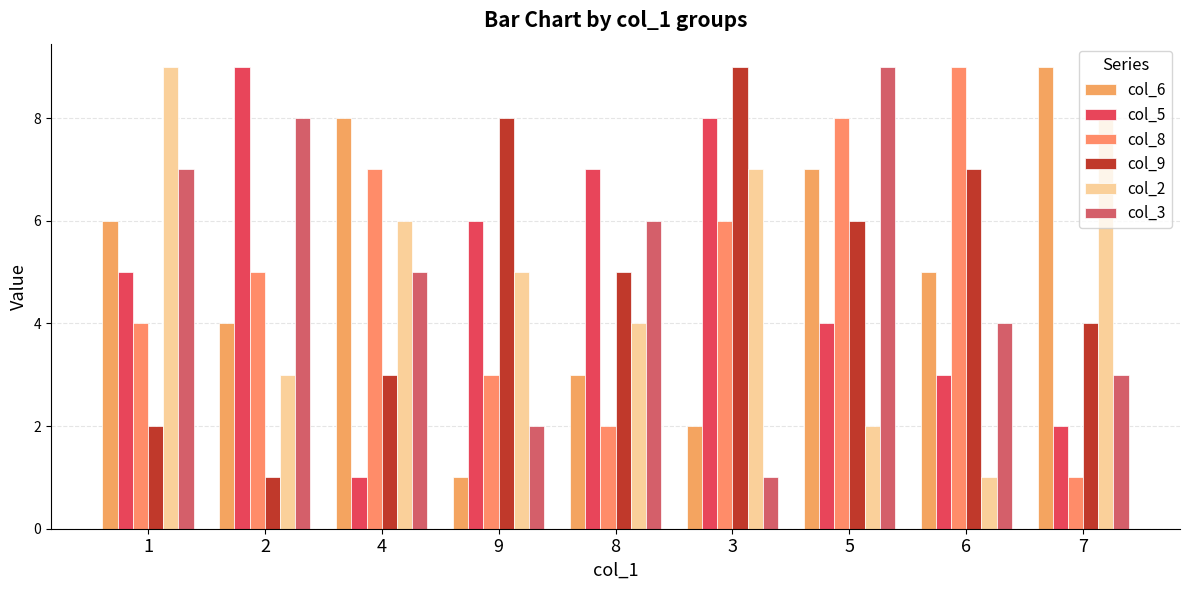

The col_5 series shows 1 at 7. True or false?

False